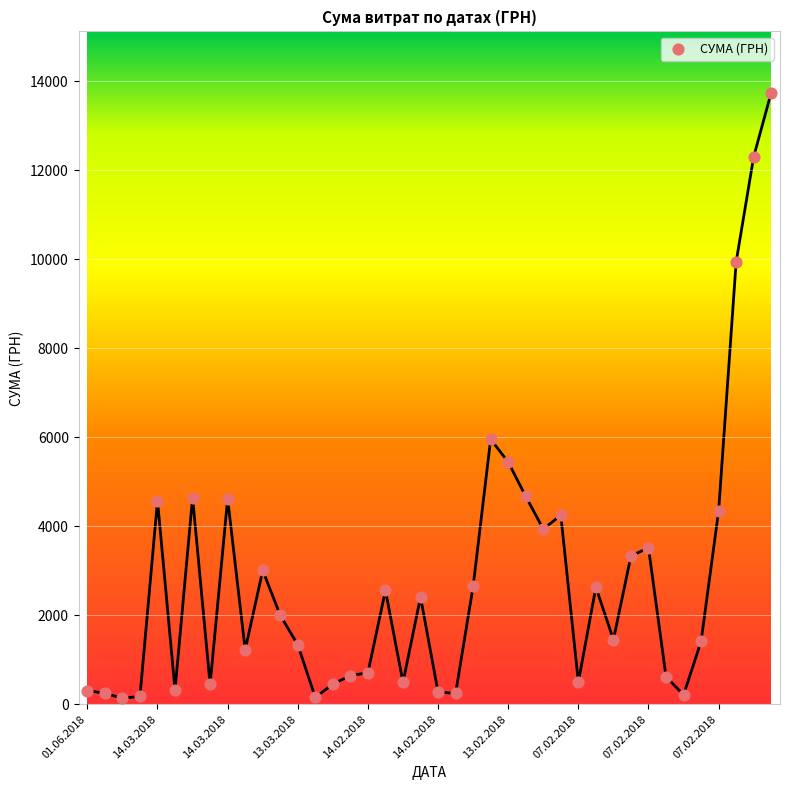

What is the range of Y values (max minus min)?

13613.4